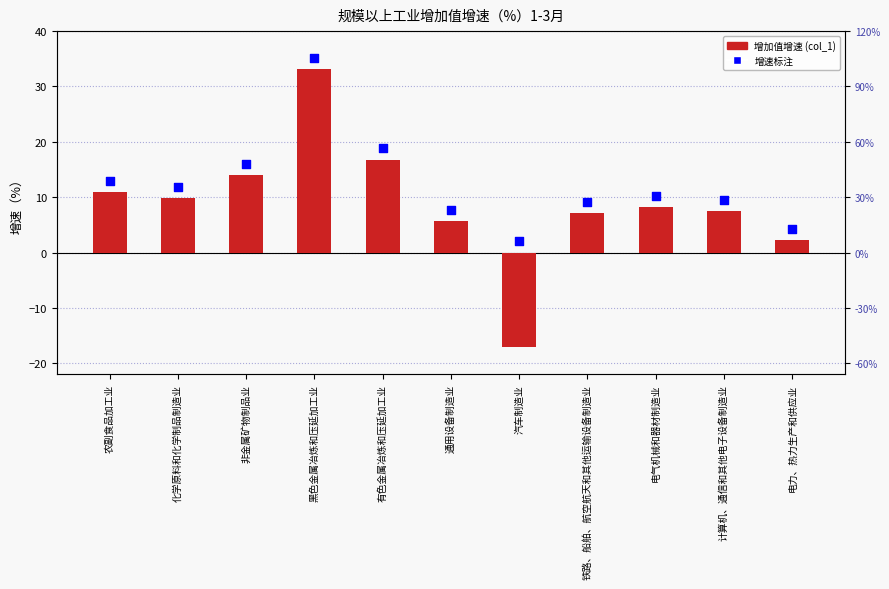

What are all the series names shown in the legend?

col_1, 增速标注